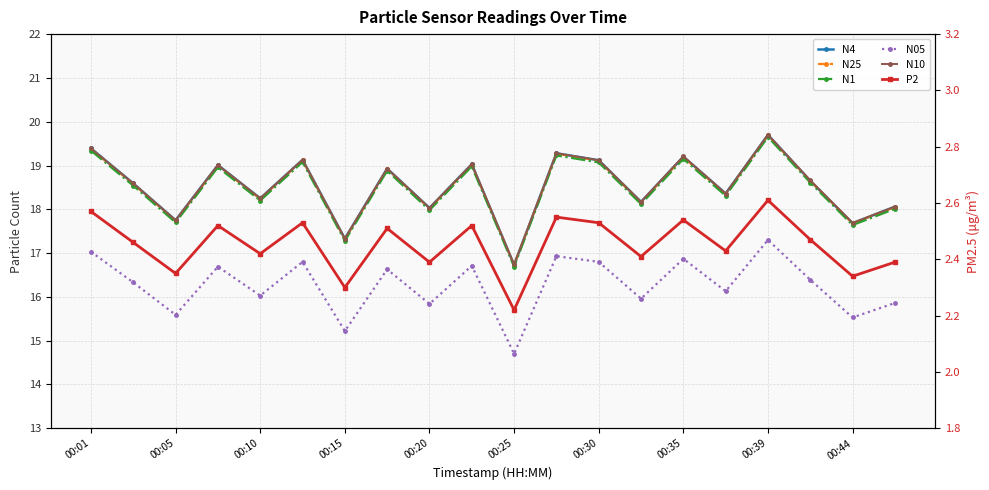

True or false: N10 and N1 intersect in this chart.

False